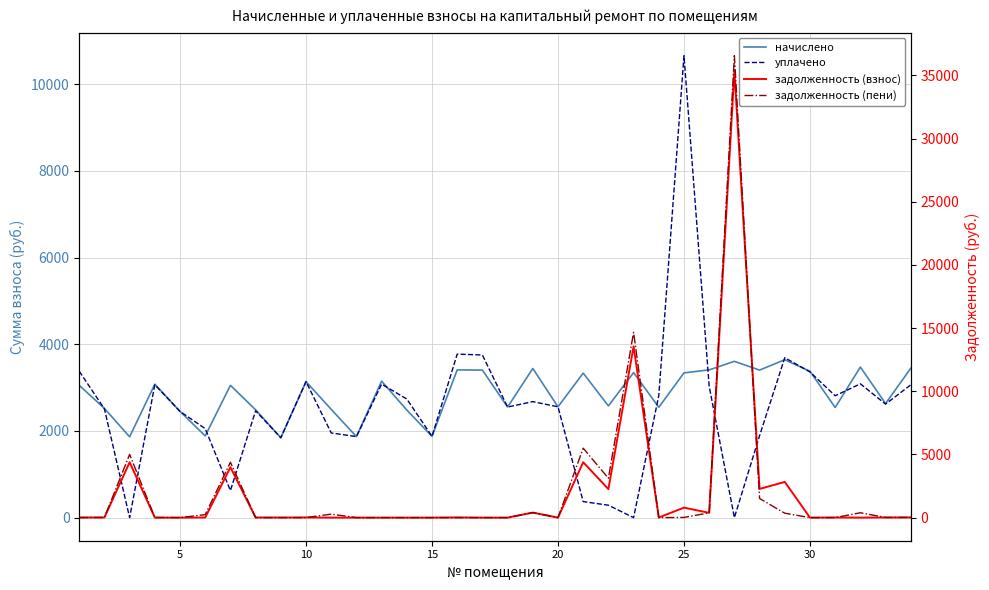

Does the chart display data point markers on the line(s)?

No